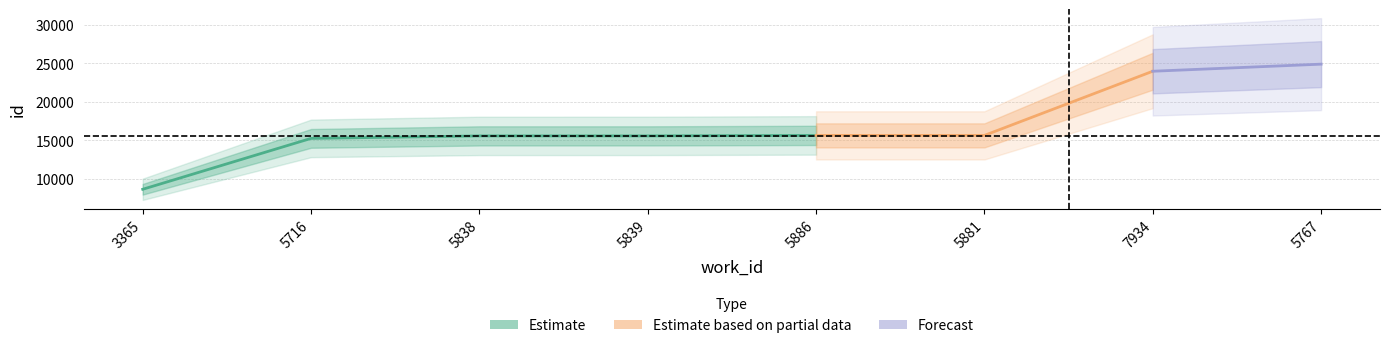

What is the minimum value shown in the chart?

8639